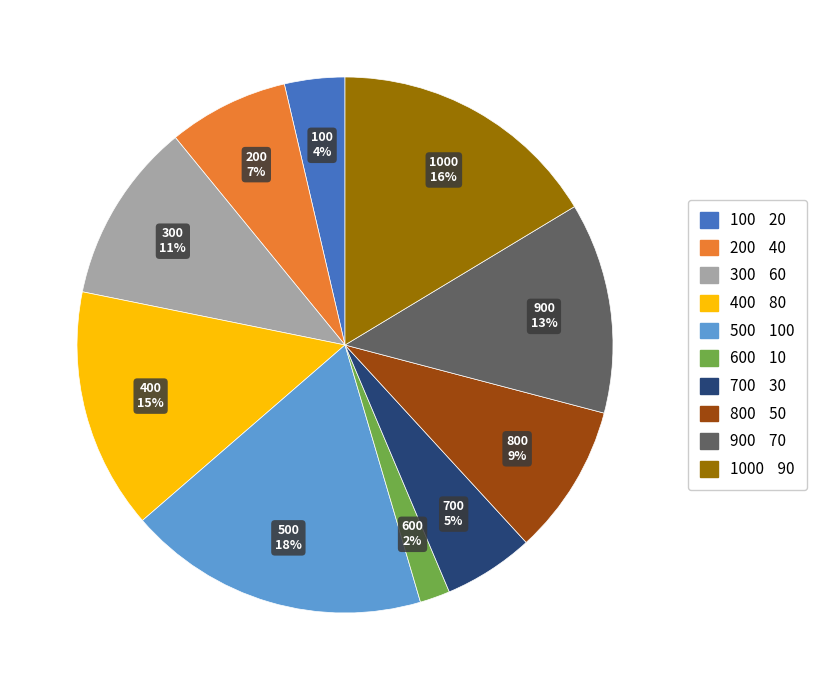

Between 800 and 700, which is larger?

800